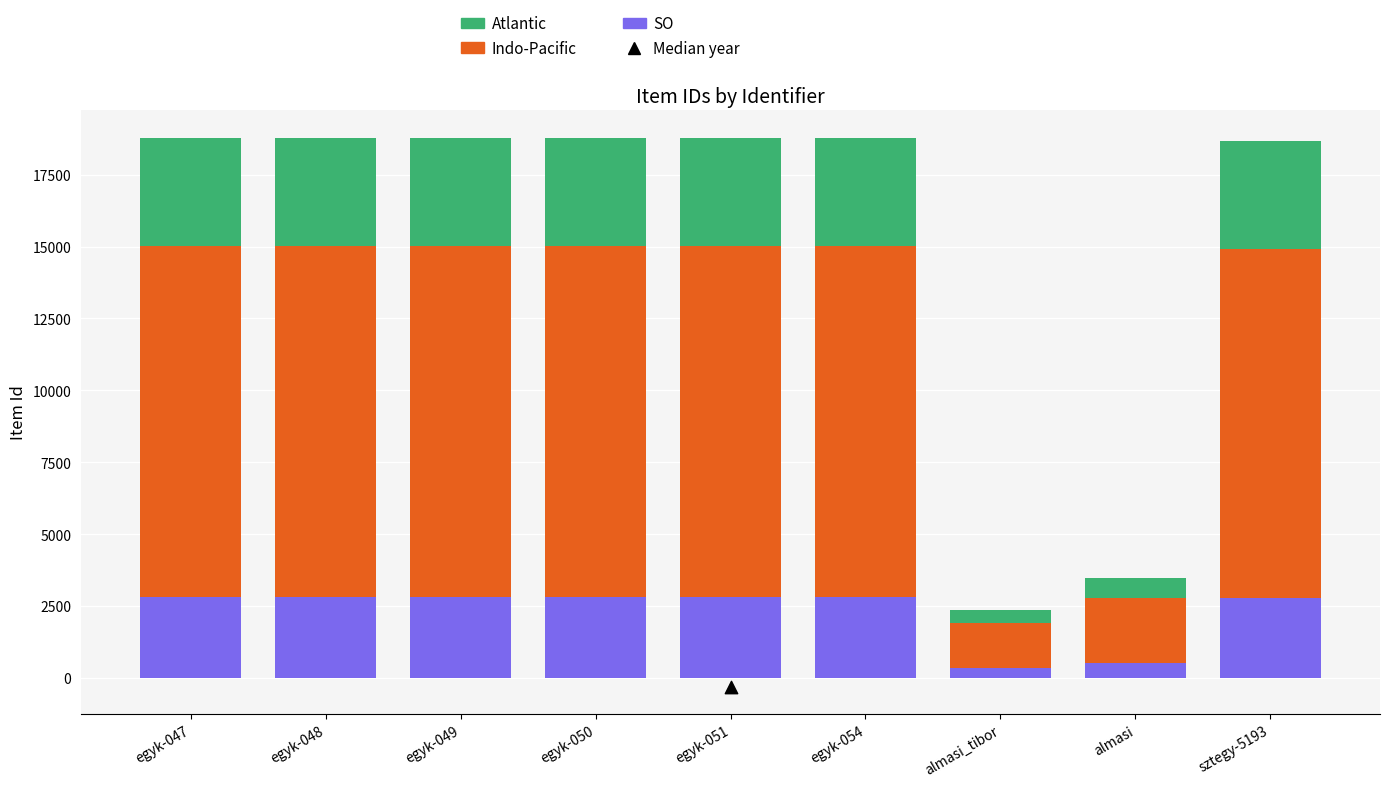

Is the value of Indo-Pacific at almasi_tibor greater than the value of SO at egyk-049?

No